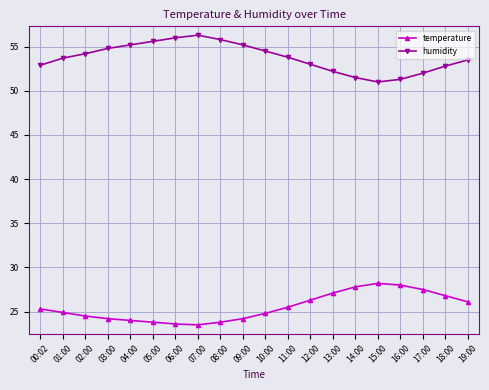

What value does the humidity series have at 09:00?

55.2